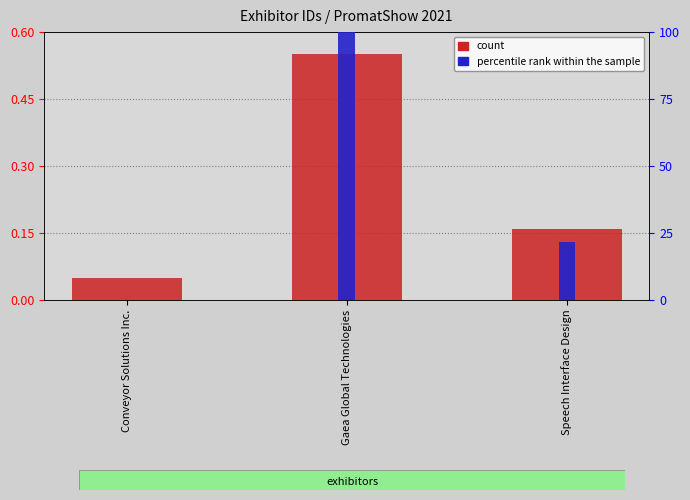

What are all the series names shown in the legend?

count, percentile rank within the sample